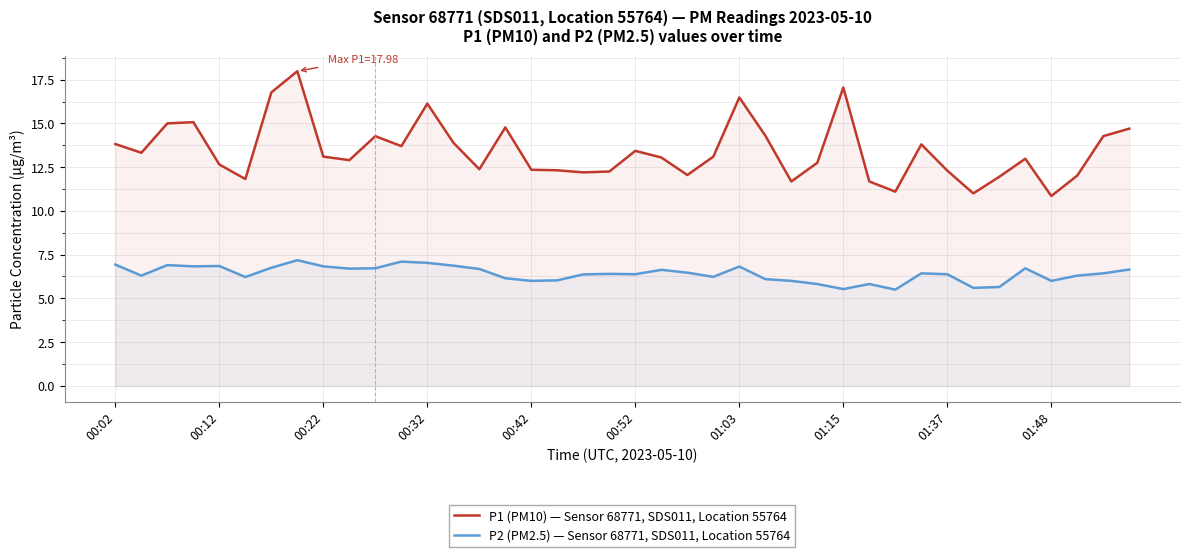

How many lines are shown in the chart?

2